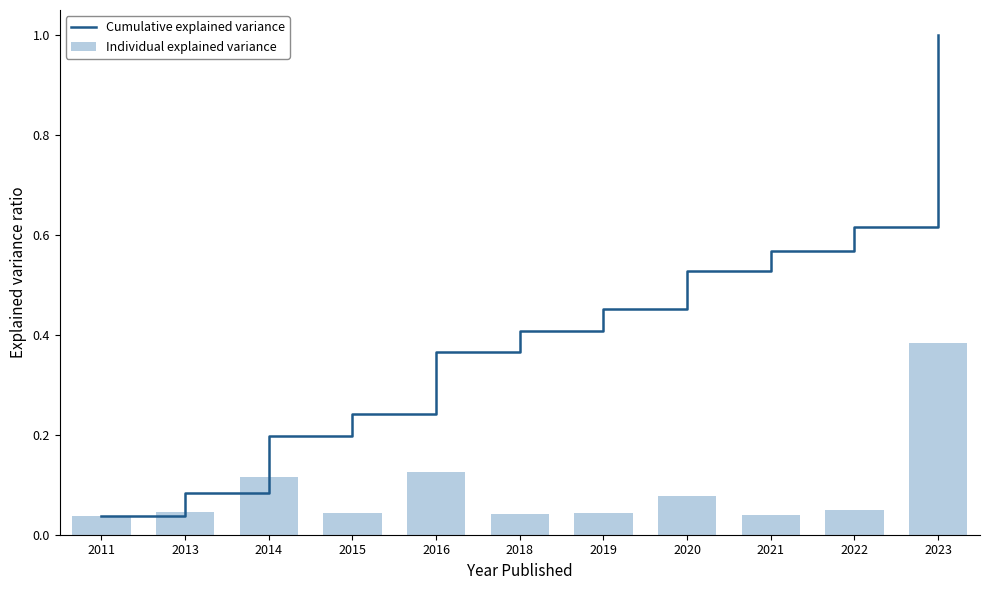

What is the value of the Cumulative explained variance bar at the 9th from the left?

0.6